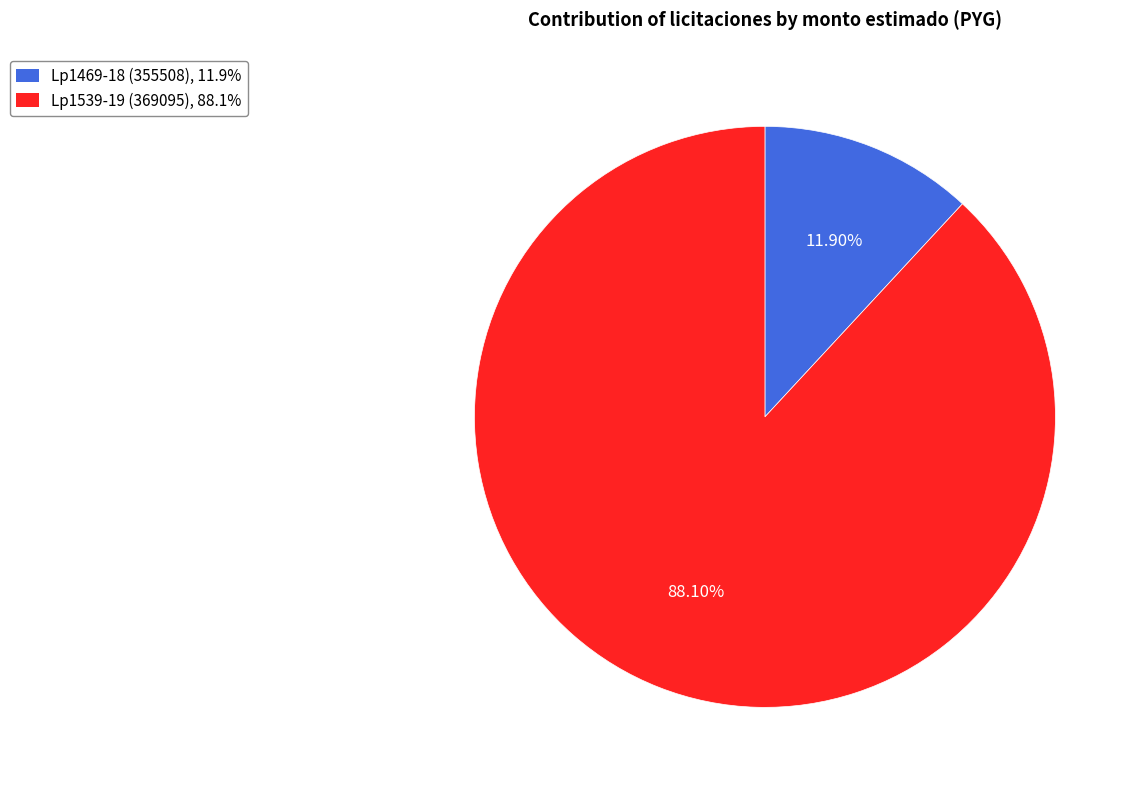

The Lp1469-18 (355508) slice represents 12% of the pie. True or false?

True